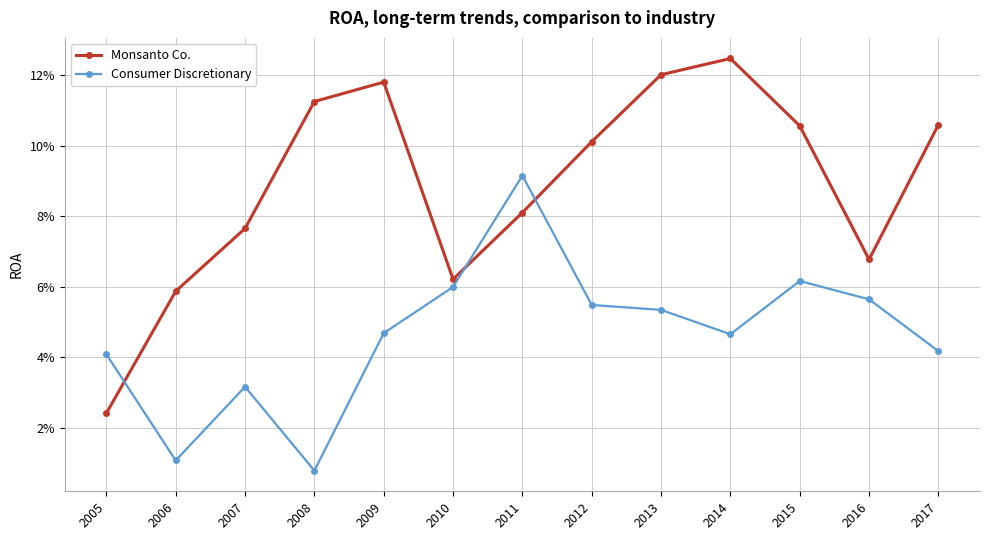

True or false: Monsanto Co. and Consumer Discretionary cross at least once.

True